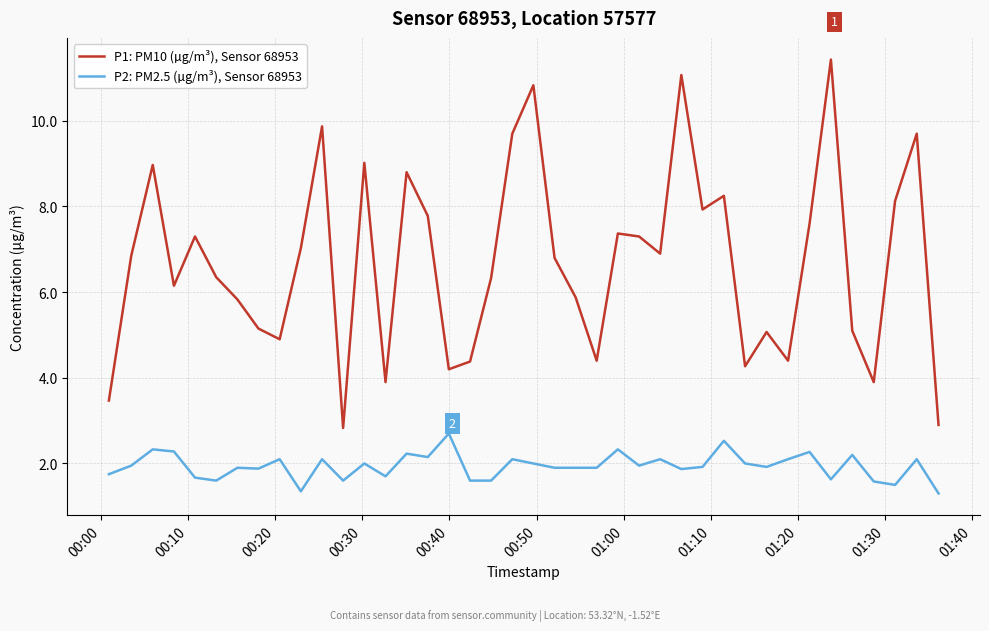

What is the greatest value displayed?

11.4